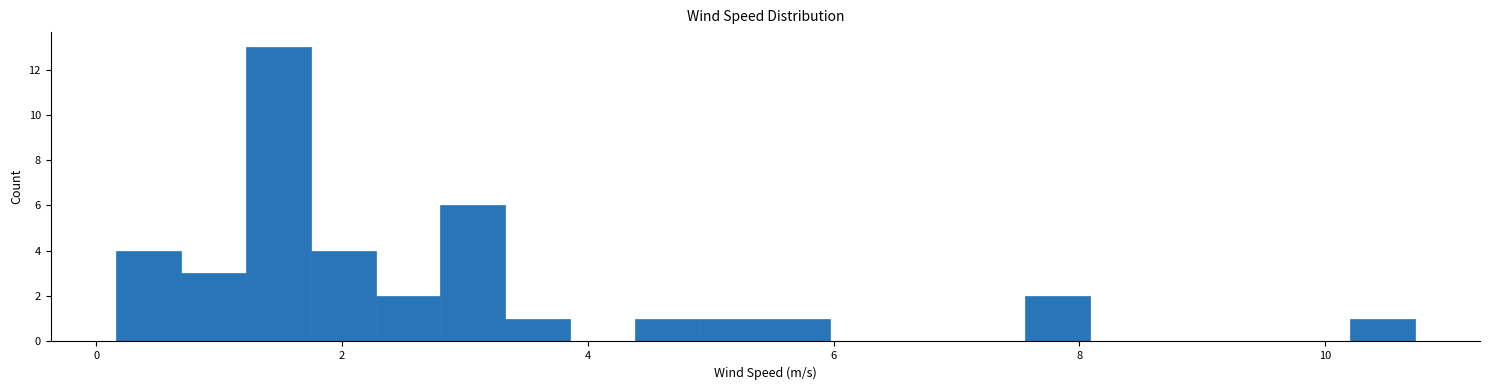

Around what value on the x-axis is the tallest bar? Give the approximate position of its centre, as read against the axis.

1.4